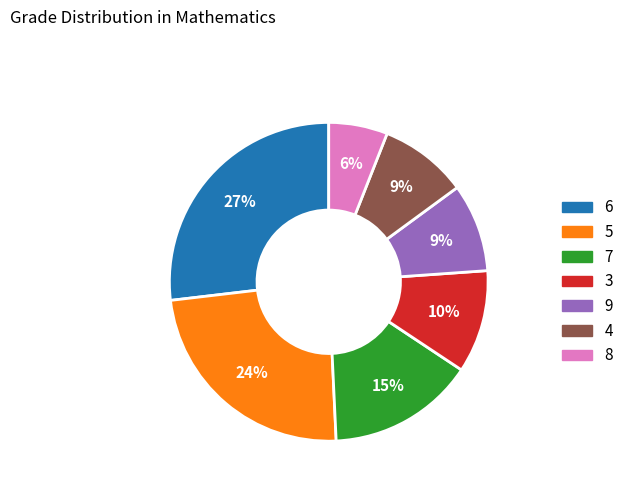

Is there any slice that represents more than half of the pie?

No